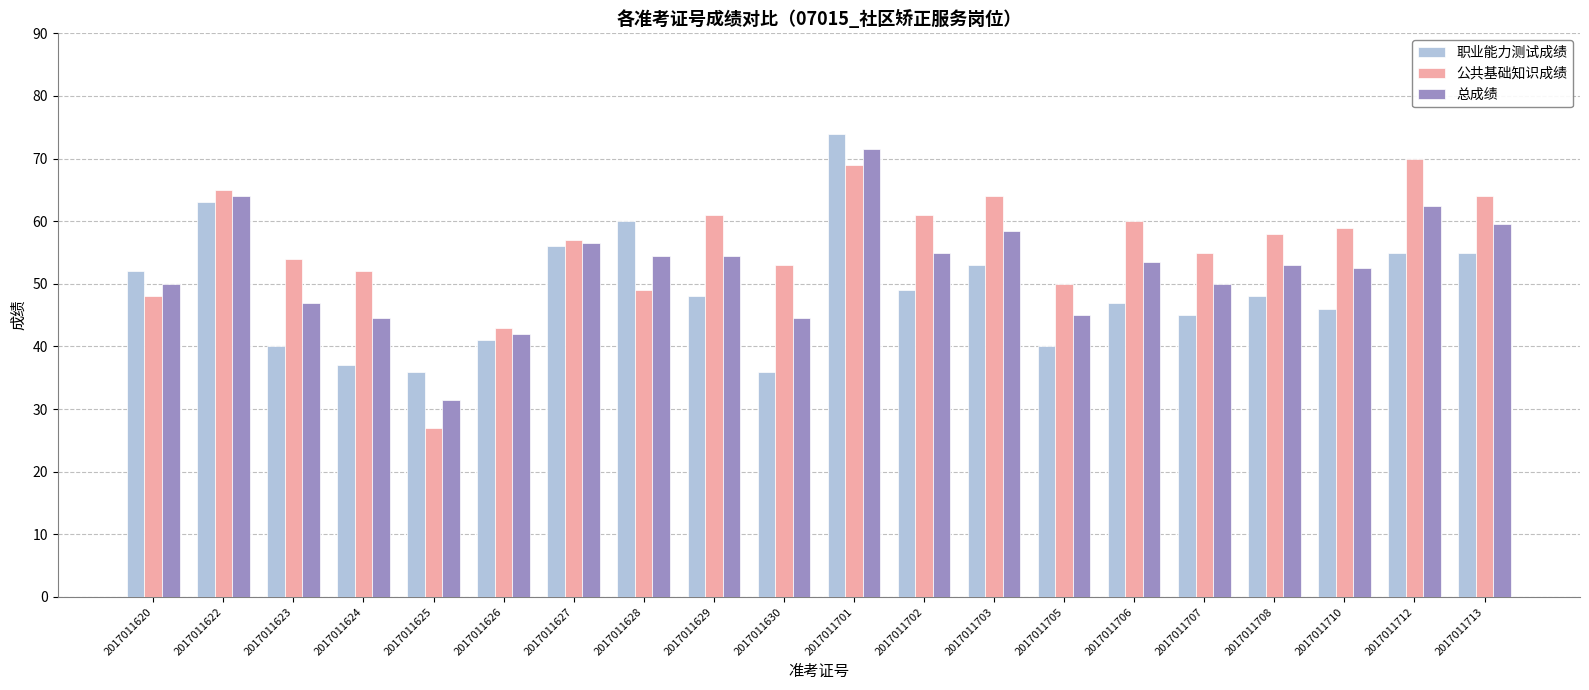

Reading right to left, what are all the values shown in this chart?

职业能力测试成绩: 55.0	55.0	46.0	48.0	45.0	47.0	40.0	53.0	49.0	74.0	36.0	48.0	60.0	56.0	41.0	36.0	37.0	40.0	63.0	52.0
公共基础知识成绩: 64.0	70.0	59.0	58.0	55.0	60.0	50.0	64.0	61.0	69.0	53.0	61.0	49.0	57.0	43.0	27.0	52.0	54.0	65.0	48.0
总成绩: 59.5	62.5	52.5	53.0	50.0	53.5	45.0	58.5	55.0	71.5	44.5	54.5	54.5	56.5	42.0	31.5	44.5	47.0	64.0	50.0